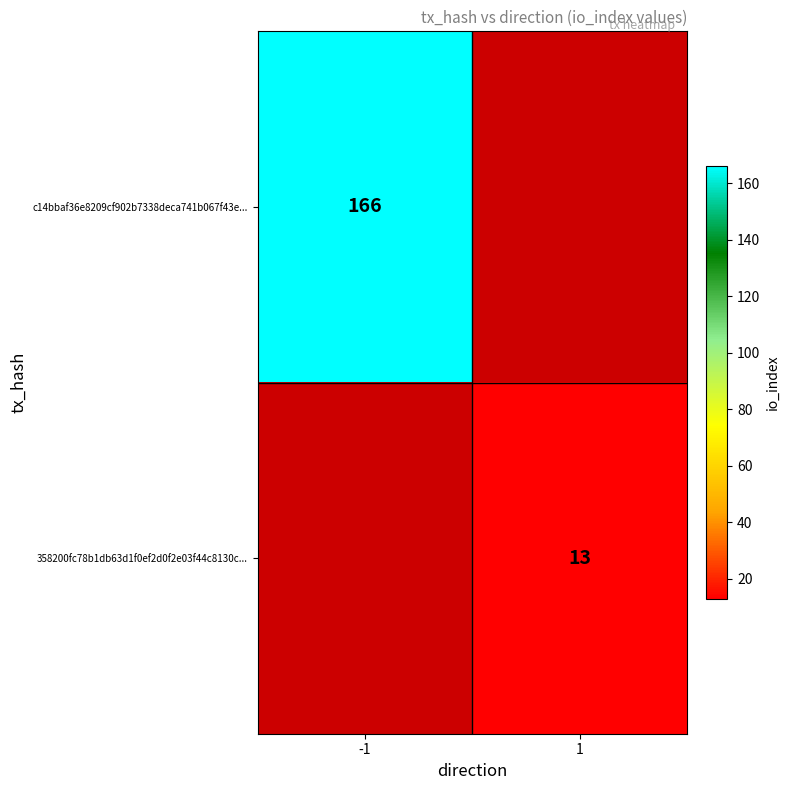

The value of c14bbaf36e8209cf902b7338deca741b067f43e... at -1 is 114. True or false?

False